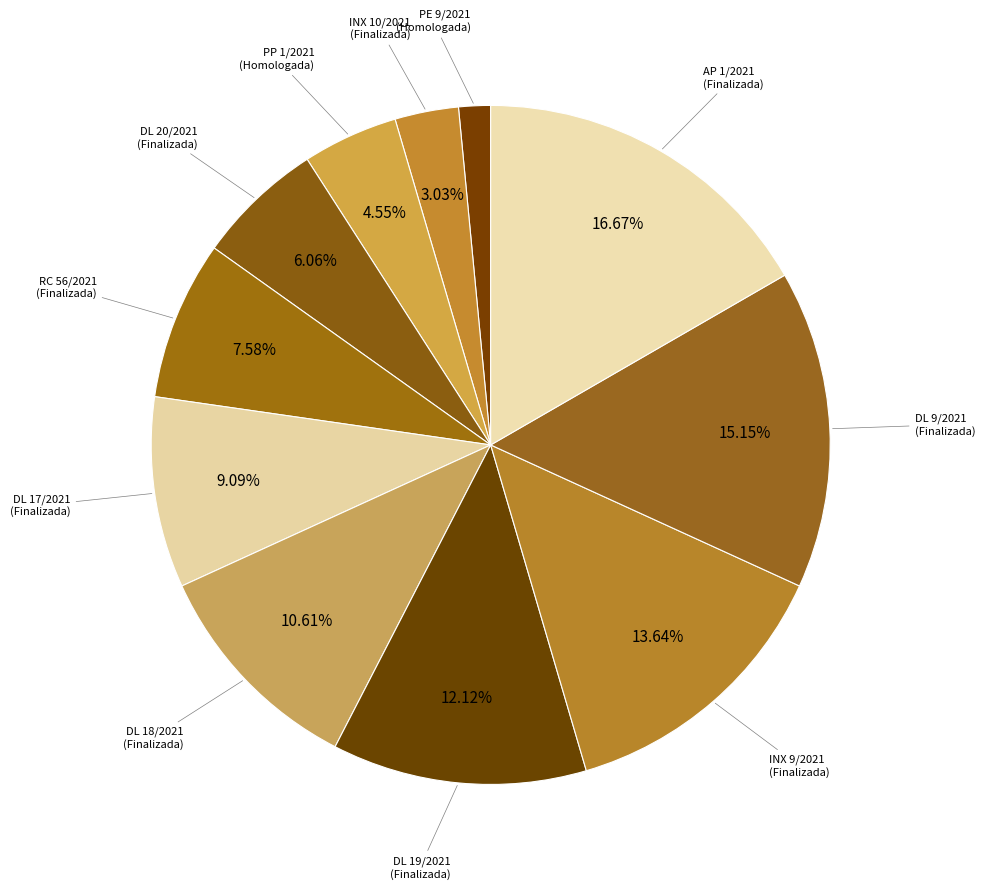

What is the largest slice in the pie chart?

Finalizada
(AP 1/2021)